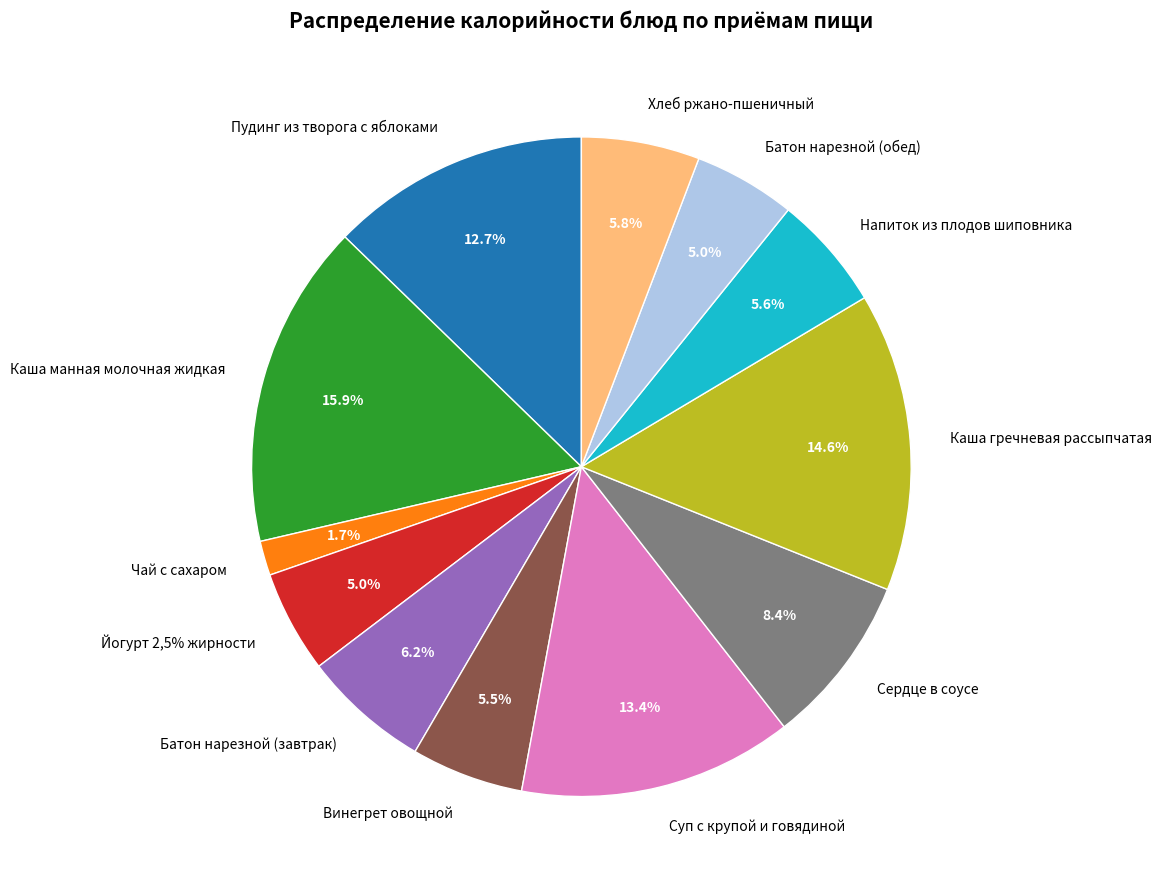

Does Винегрет овощной account for over 50% of the chart?

No